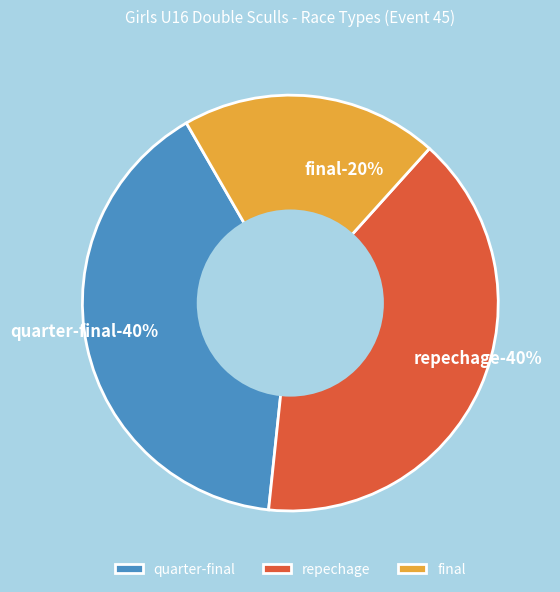

Does quarter-final account for over 50% of the chart?

No